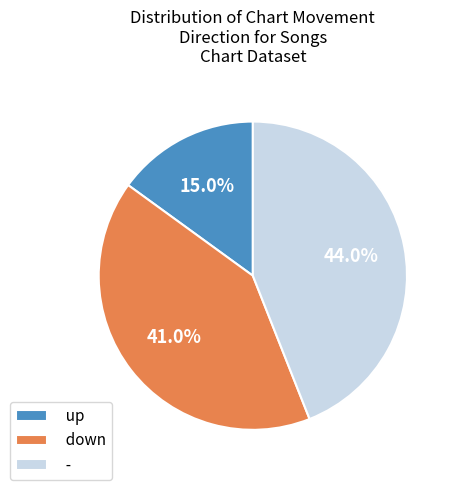

What is the ratio of the value at up to the value at -?

0.3